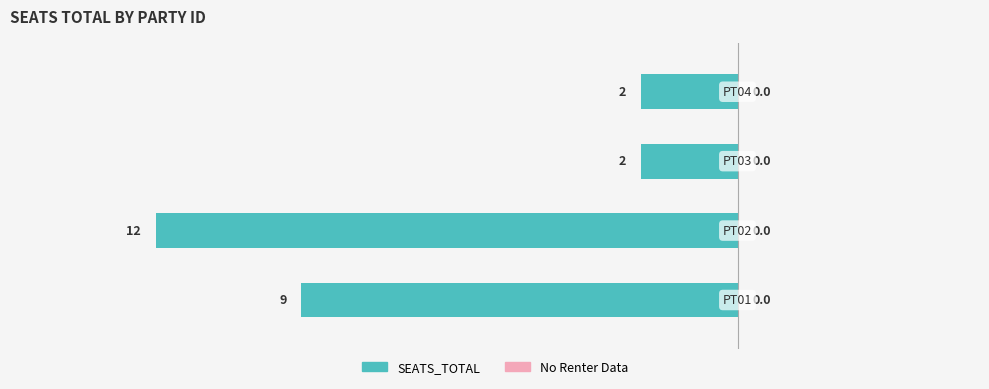

Does the chart contain any negative values?

Yes